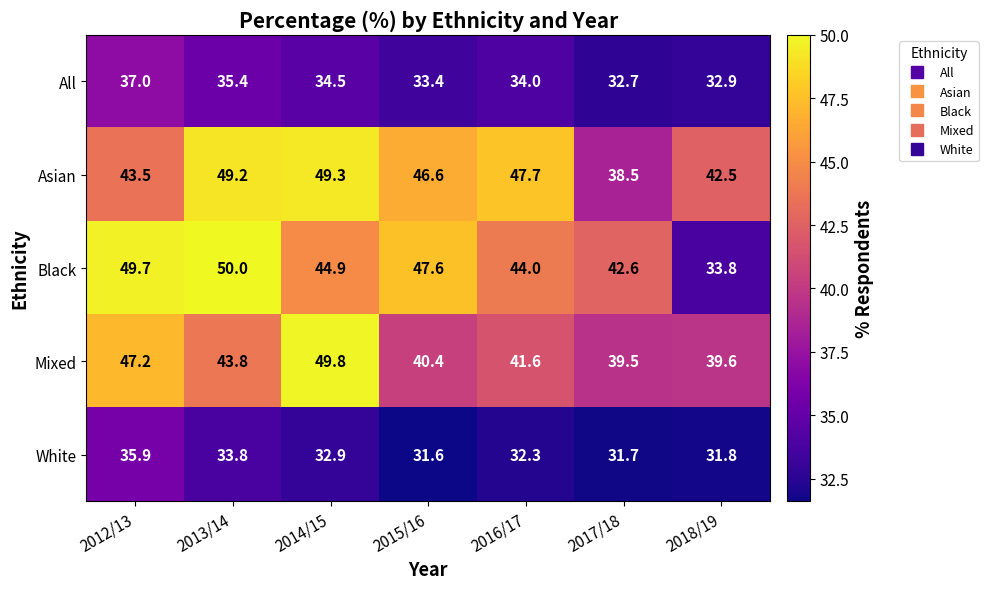

Which category has the lowest value across all series?

2015/16